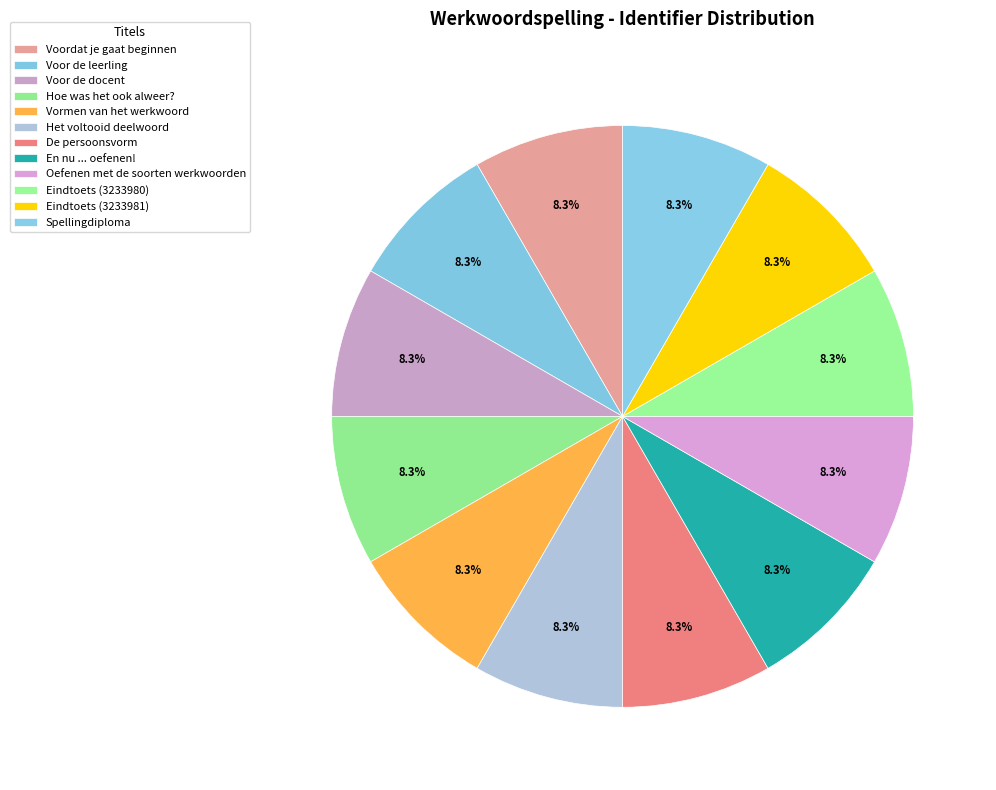

Does Hoe was het ook alweer? account for over 50% of the chart?

No